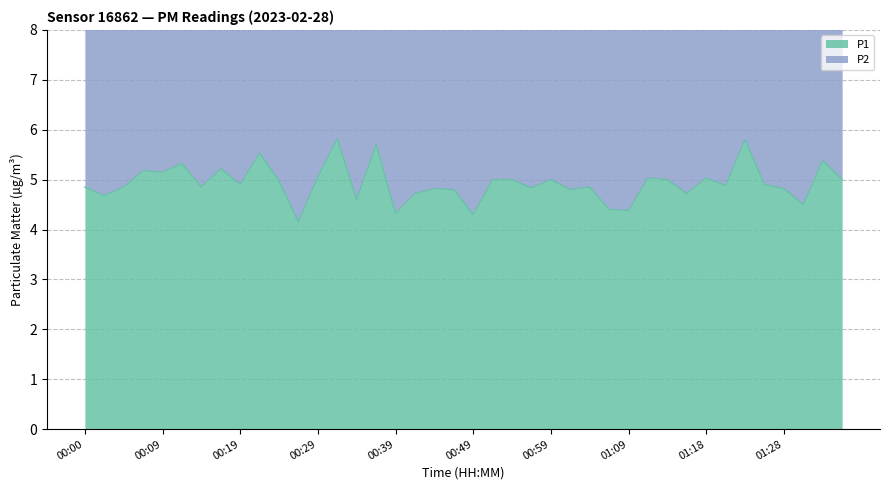

Which label corresponds to the largest value in the chart?

00:32